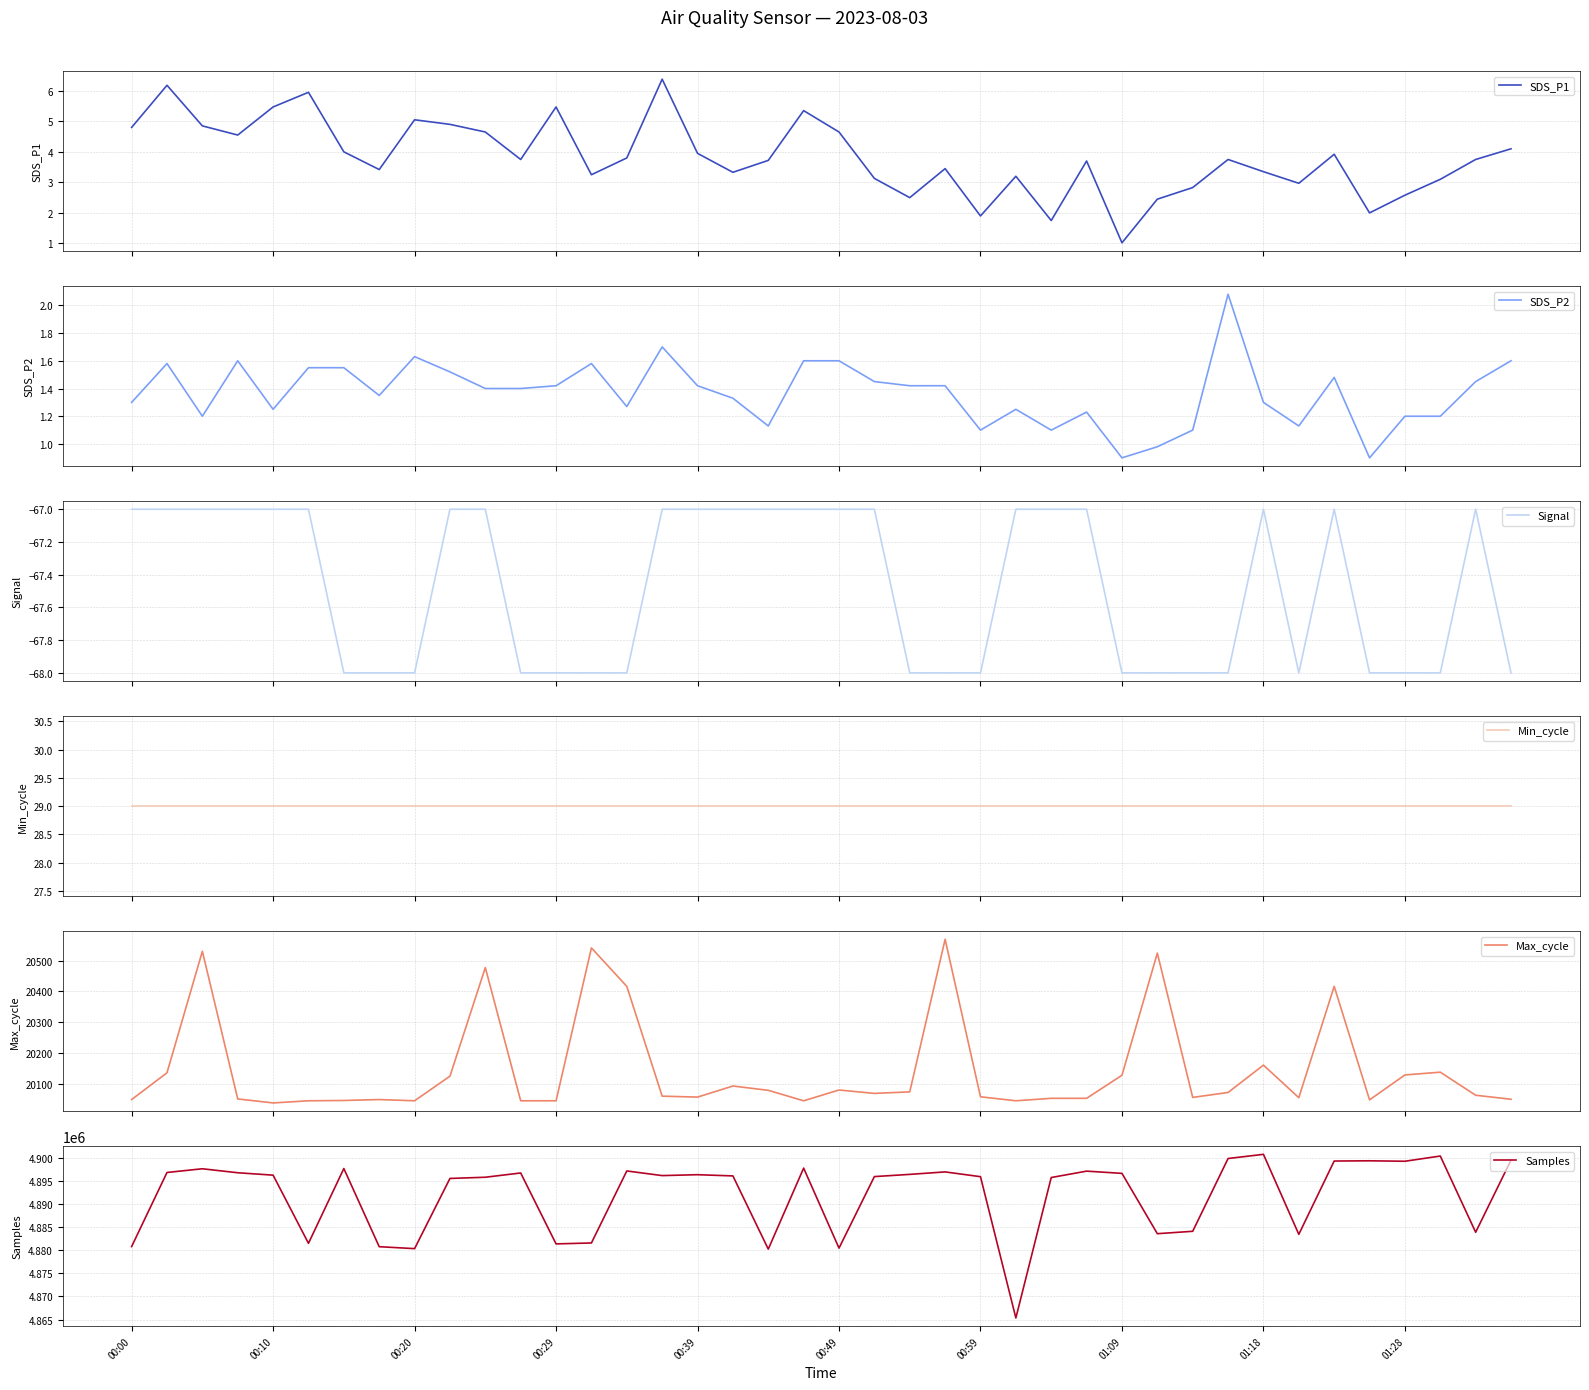

Which series has the largest total across all categories?

Samples